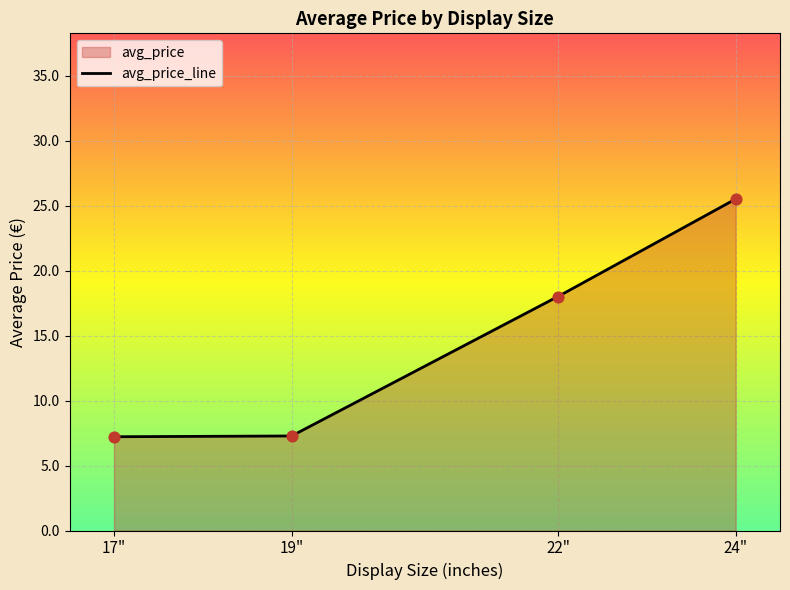

What is the change in value from 19 to 22?

+10.6